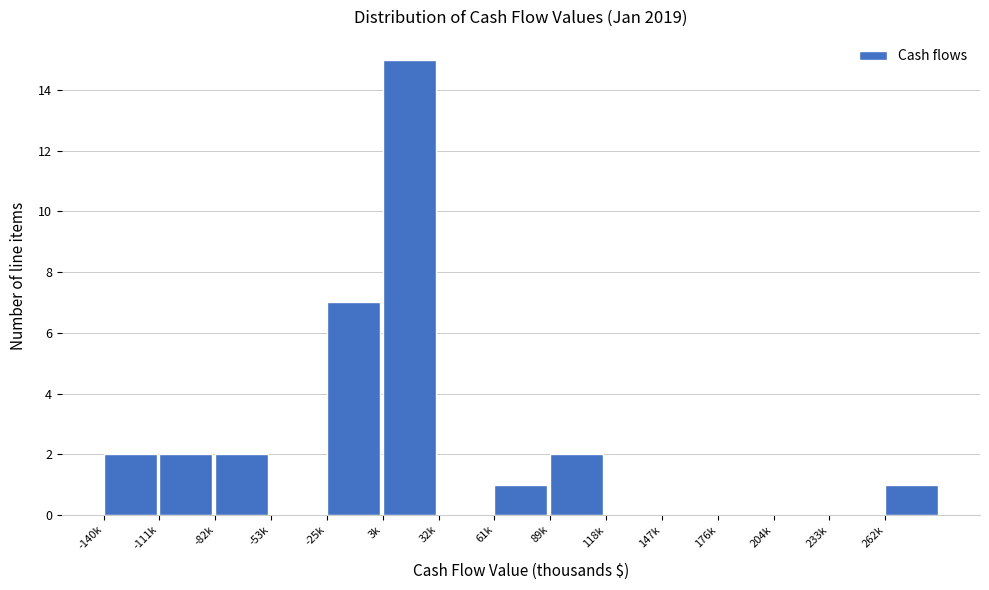

Reading left to right, list all the values displayed in this chart.

-140k=2	-111k=2	-82k=2	-53k=0	-25k=7	3k=15	32k=0	61k=1	89k=2	118k=0	147k=0	176k=0	204k=0	233k=0	262k=1